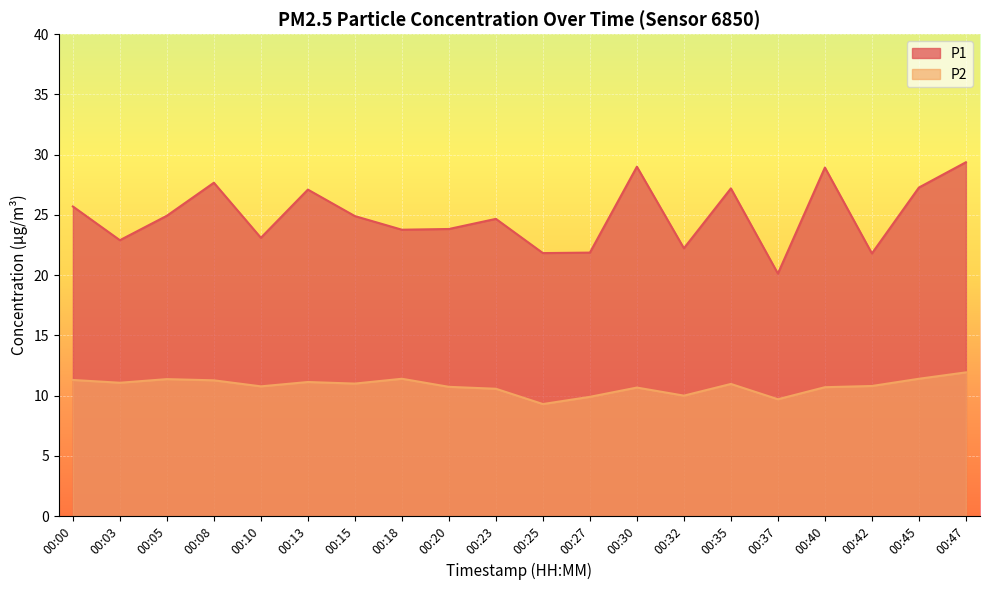

True or false: P2 and P1 cross at least once.

False